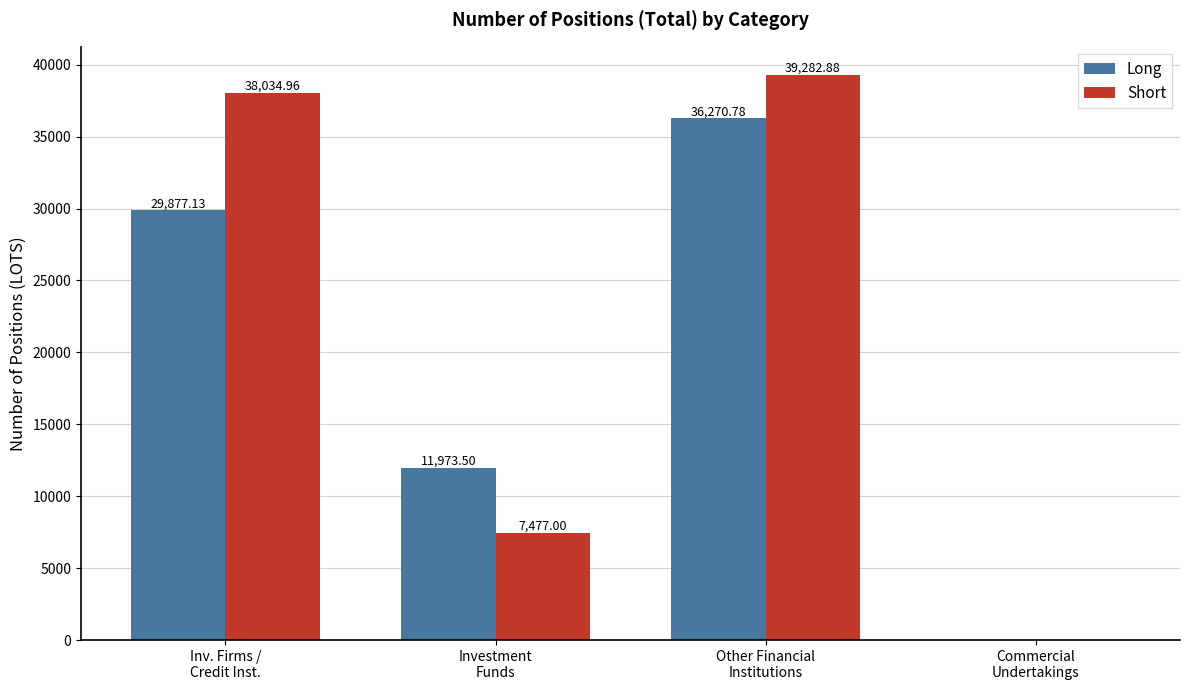

What is the average value of the Short series?

21198.7